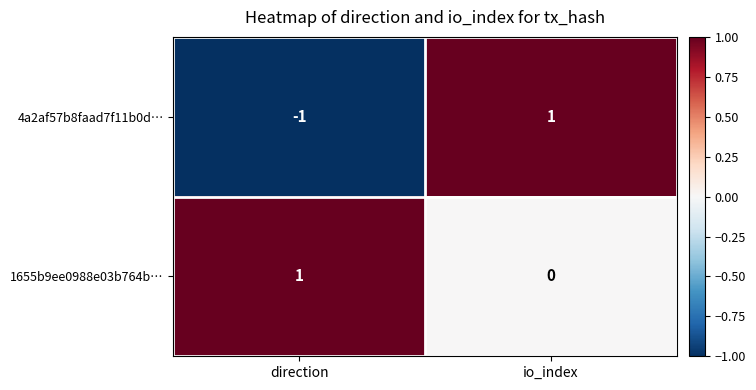

Which series has the largest total across all categories?

1655b9ee0988e03b764b…